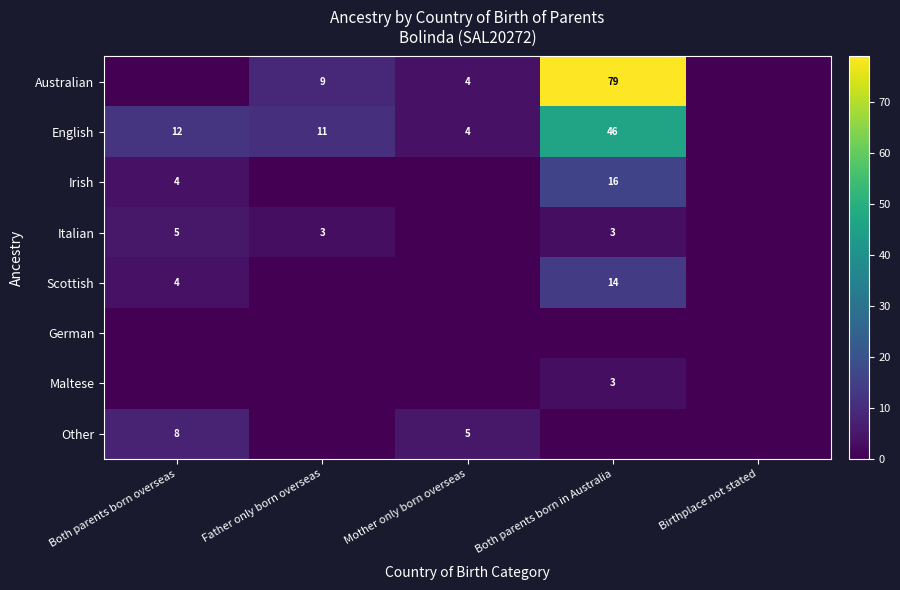

The Italian series shows 3 at Father only born overseas. True or false?

True